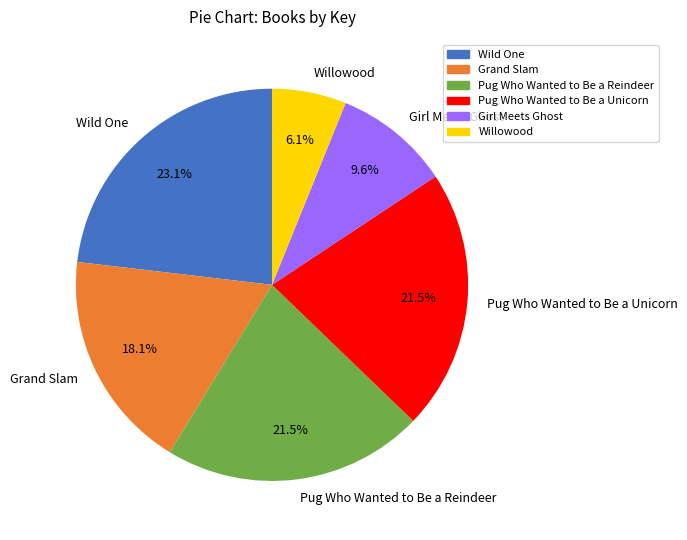

To the nearest percent, what is the difference between the Pug Who Wanted to Be a Reindeer and Willowood slice percentages?

15%